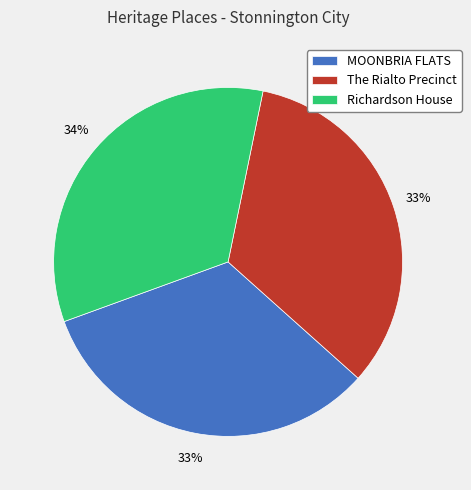

Does any single category account for the majority?

No